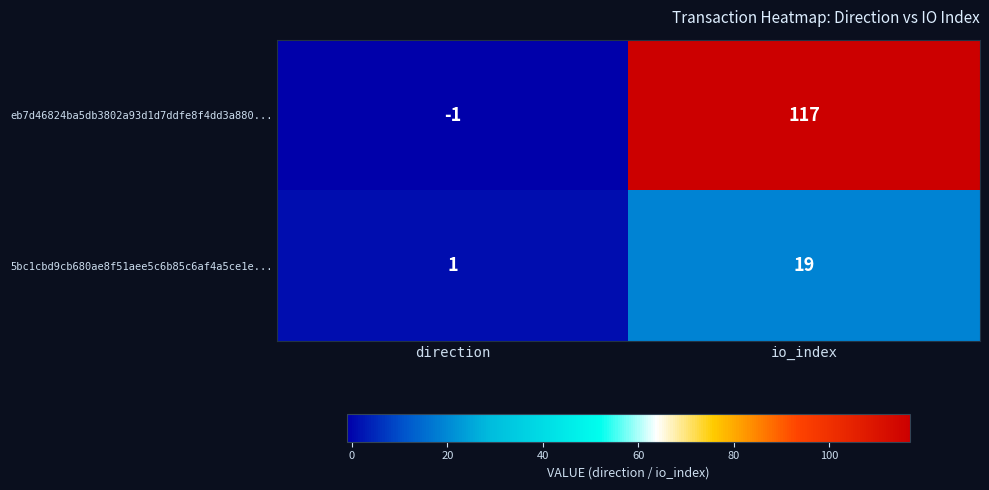

Rank the series by their maximum value, from lowest to highest.

5bc1cbd9cb680ae8f51aee5c6b85c6af4a5ce1e..., eb7d46824ba5db3802a93d1d7ddfe8f4dd3a880...